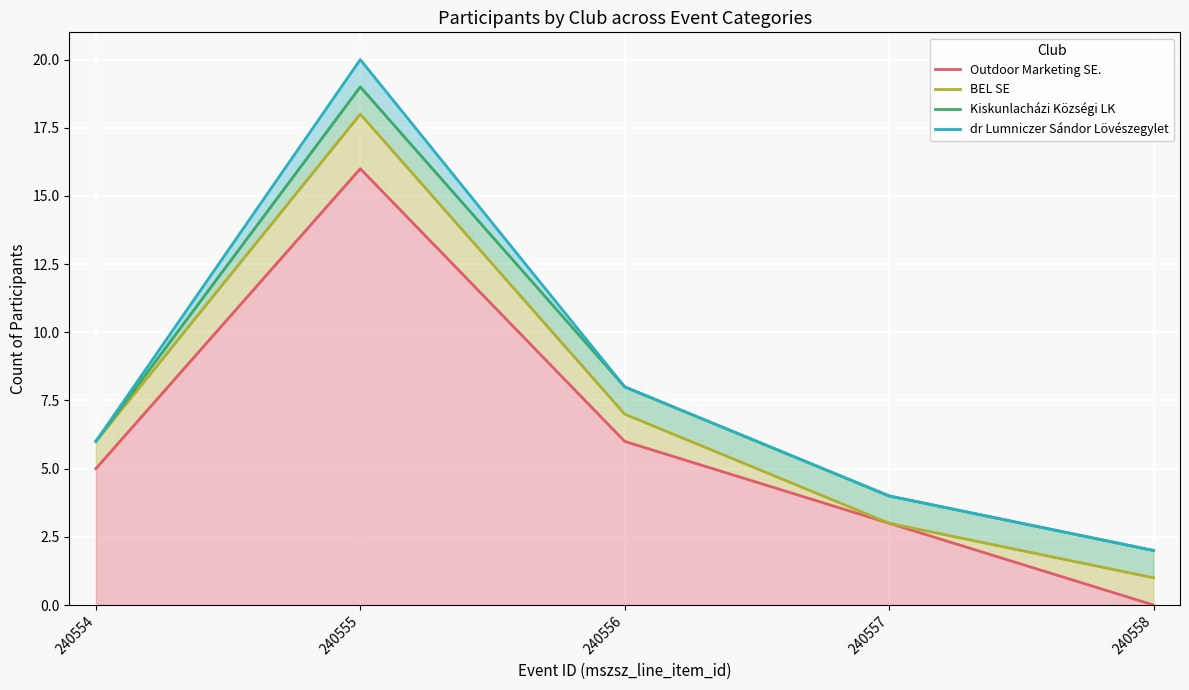

True or false: dr Lumniczer Sándor Lövészegylet has a value of 2 at 240554.

False